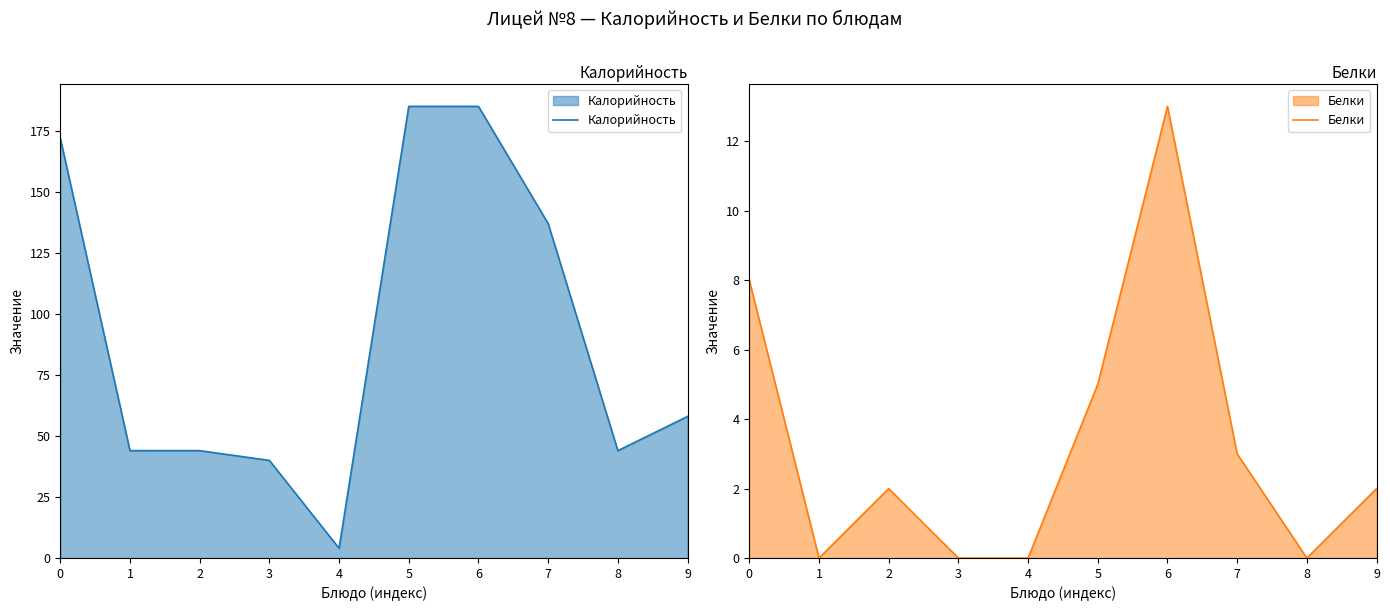

What is the approximate value of Калорийность at 9, to the nearest 5?

60